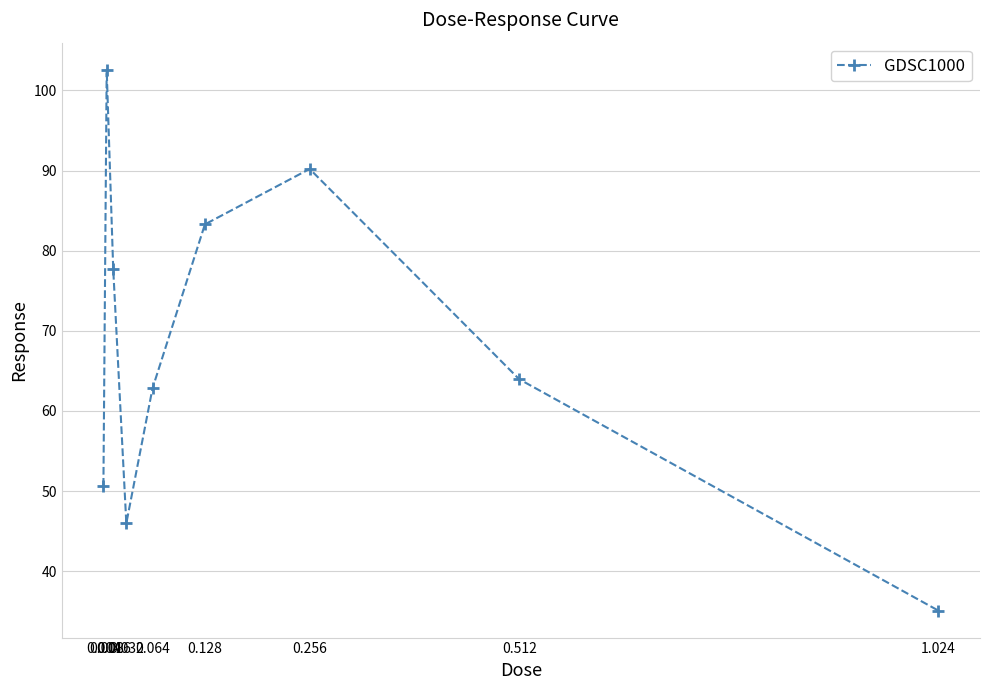

True or false: there are more than 0 points higher than both neighbors.

True